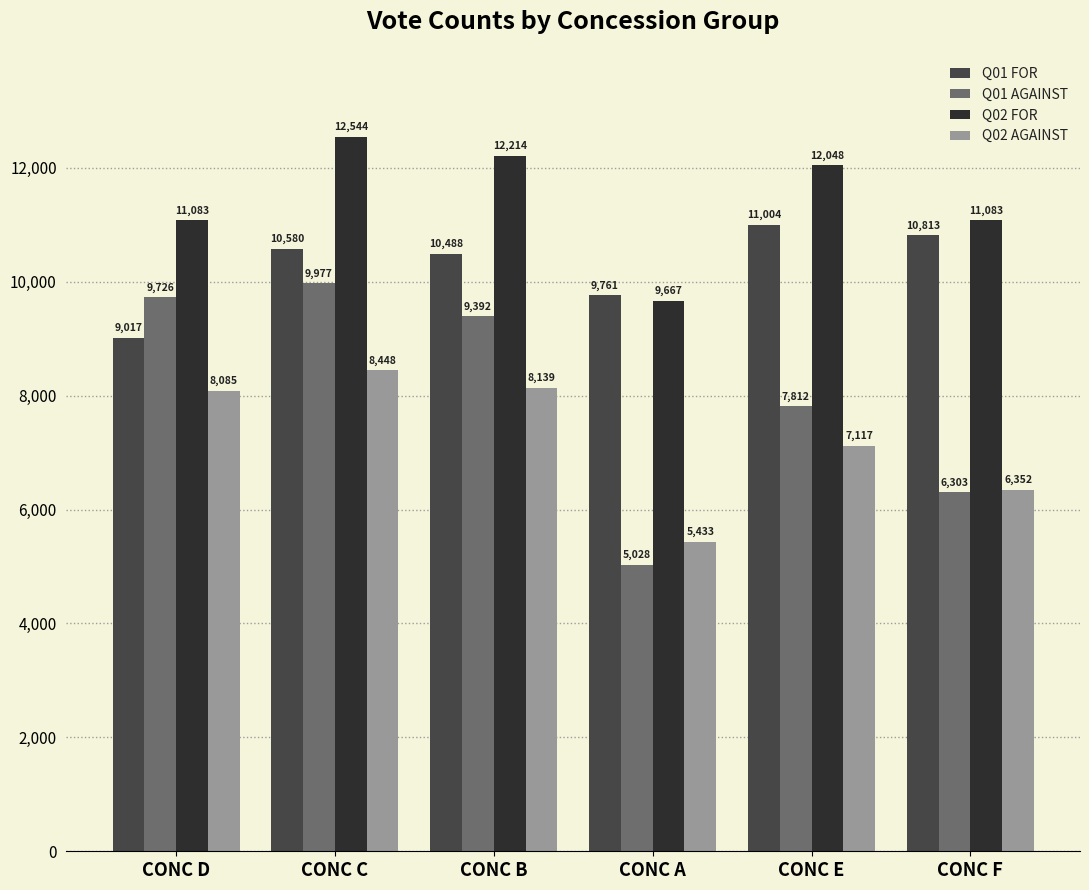

Count the number of data series in this chart.

4